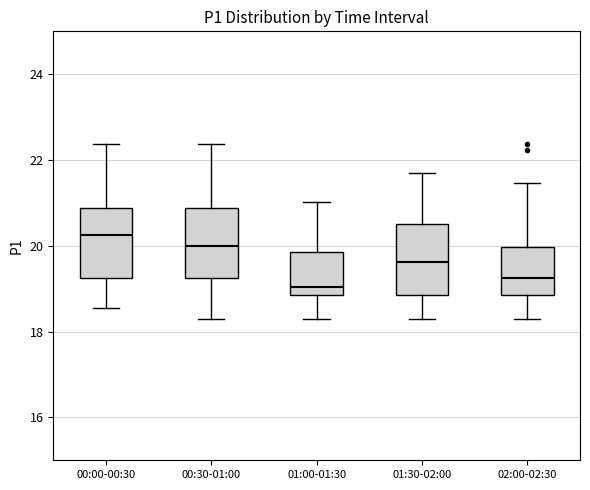

Reading left to right, transcribe this box plot: for each box, give where its median line is, the range the box spans, and where its two whiskers end, as read against the y-axis. The values are not printed on the chart, so give them approximately, as read against the axis.

00:00-00:30: median 20.2, box 19.2 to 20.8, whiskers 18.6 to 22.4
00:30-01:00: median 20.0, box 19.2 to 20.8, whiskers 18.4 to 22.4
01:00-01:30: median 19.0, box 18.8 to 19.8, whiskers 18.4 to 21.0
01:30-02:00: median 19.6, box 18.8 to 20.6, whiskers 18.4 to 21.8
02:00-02:30: median 19.2, box 18.8 to 20.0, whiskers 18.4 to 21.4